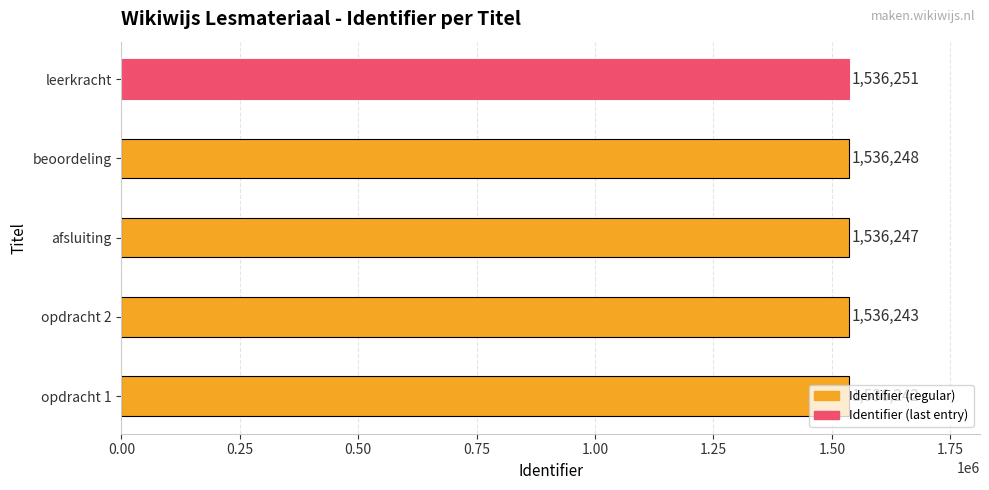

Rank the categories by value from lowest to highest.

opdracht 1, opdracht 2, afsluiting, beoordeling, leerkracht